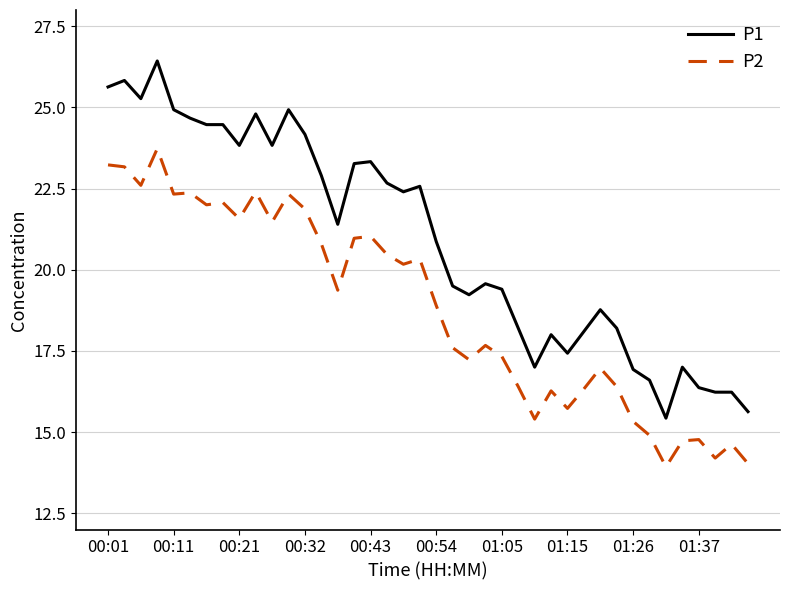

What is the minimum value for P1?

15.4